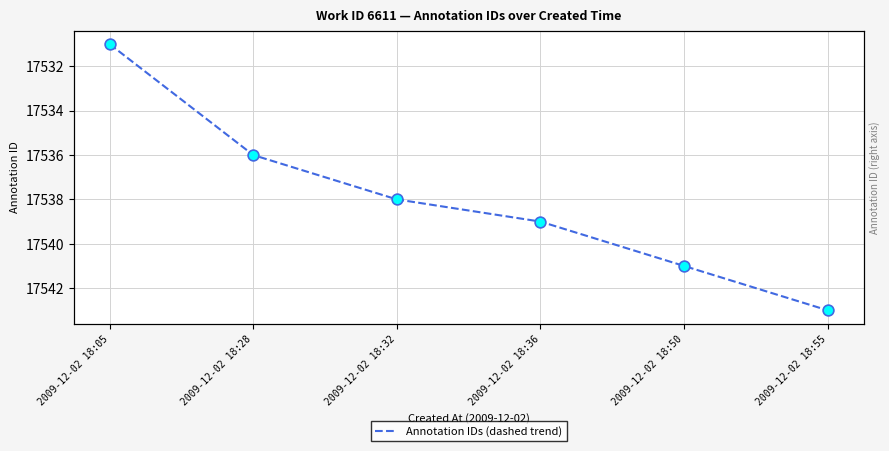

What is the change in value from 2009-12-02 18:28 to 2009-12-02 18:50?

+5